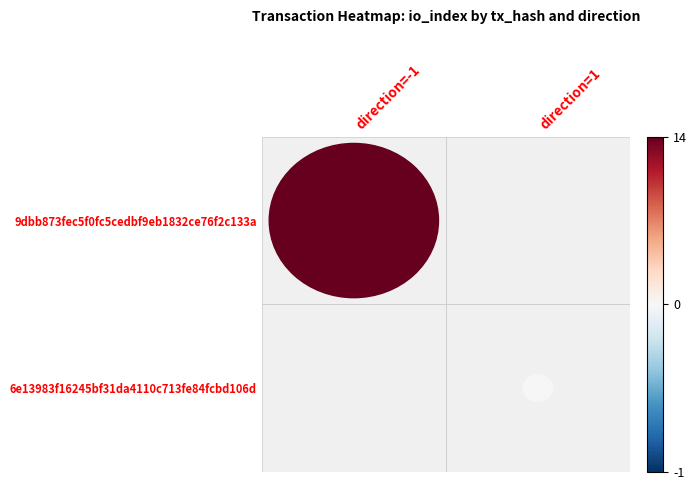

List the labels in order of 6e13983f16245bf31da4110c713fe84fcbd106d value, largest first.

-1, 1